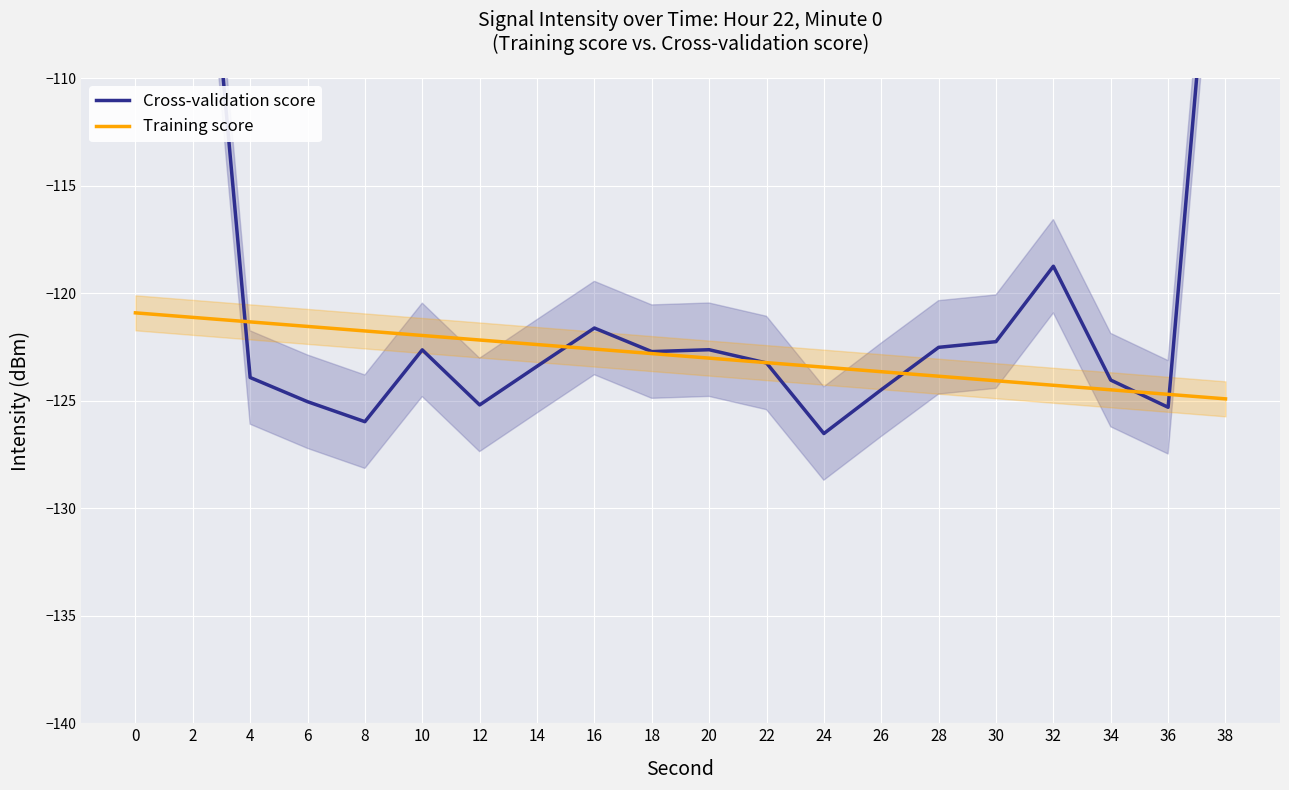

Between which two adjacent categories do Cross-validation score and Training score first intersect?

2 and 4